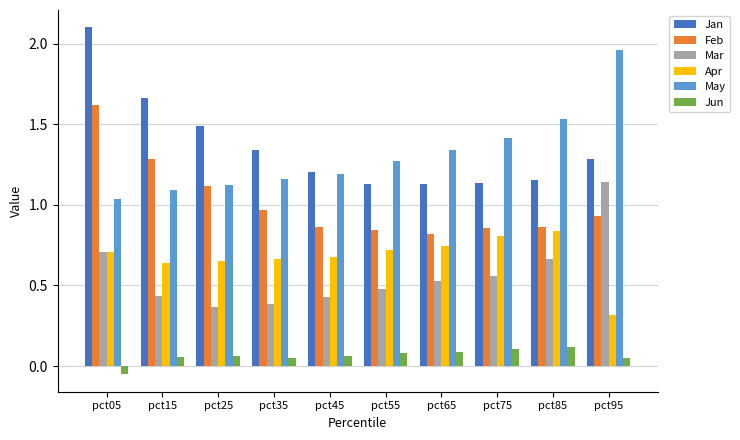

What is the total value across all series at pct85?

5.2